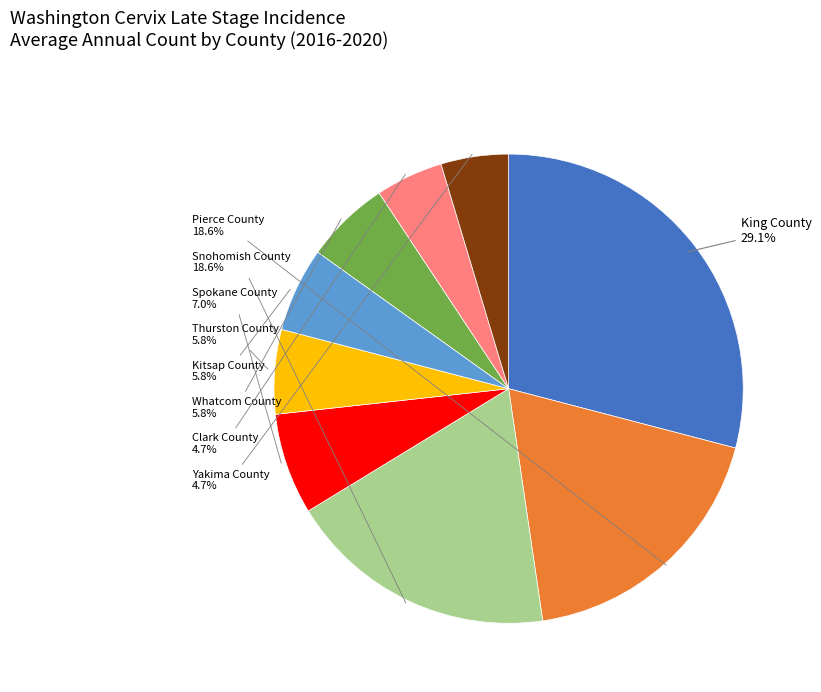

Which category has the biggest portion of the pie?

King County